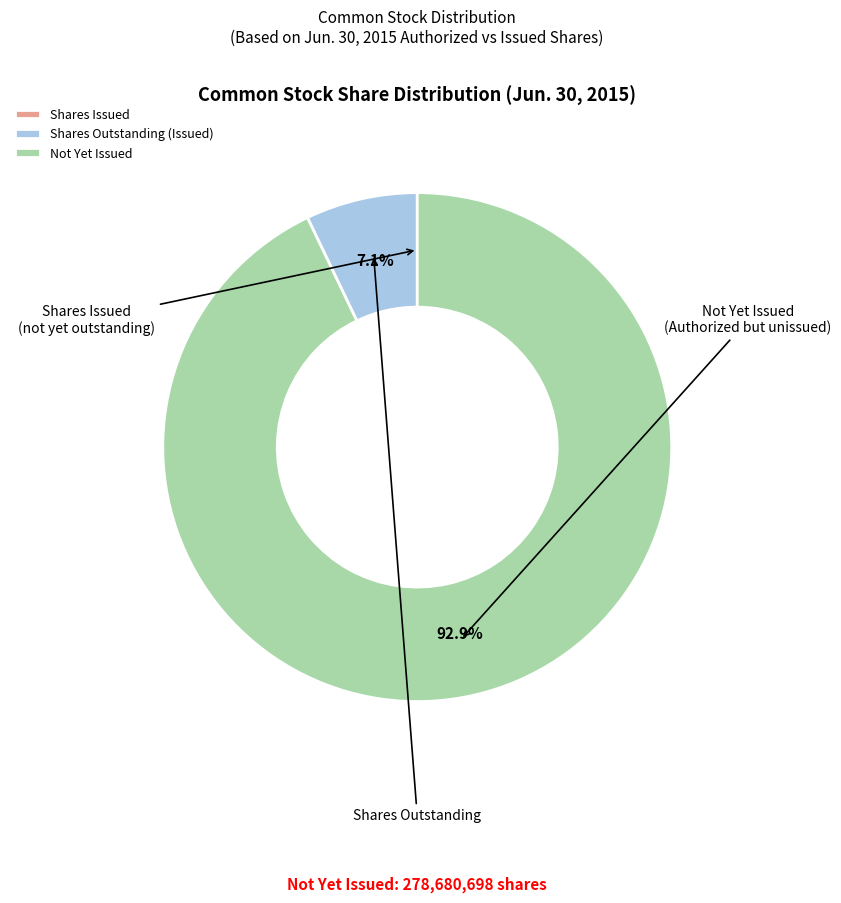

Do Shares Outstanding (Issued) and Not Yet Issued together represent more than half of the pie?

Yes